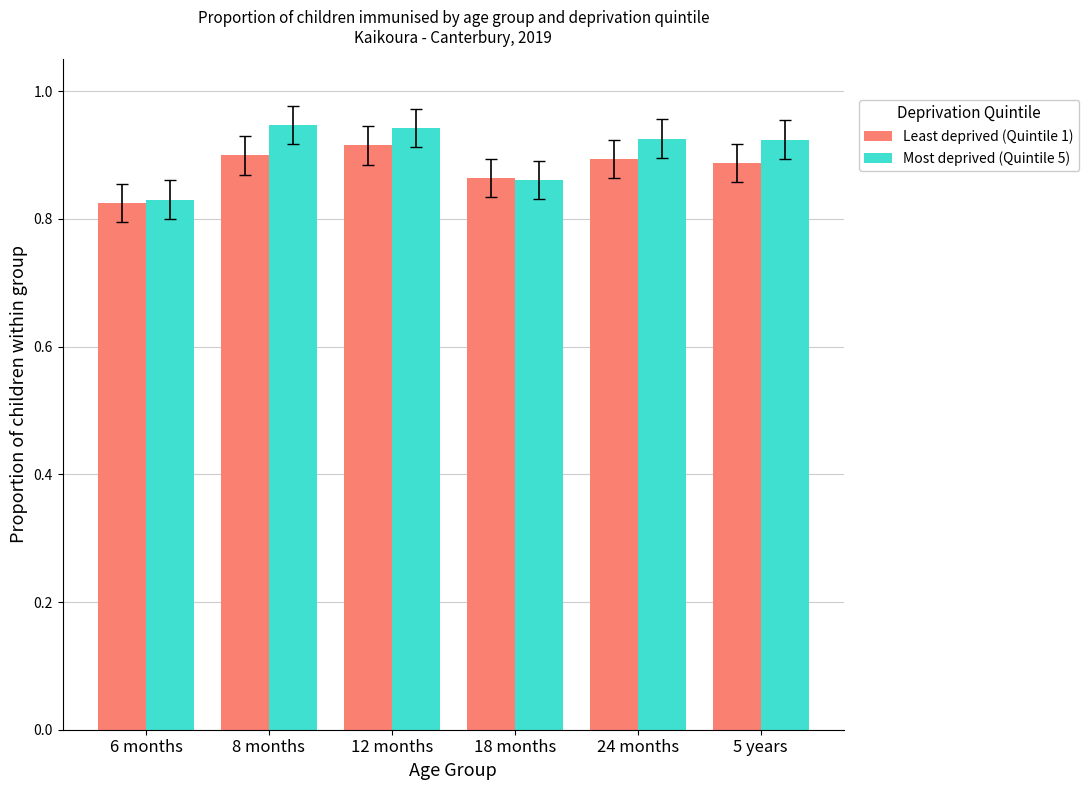

The Most deprived (Quintile 5) series shows 0.9 at 5 years. True or false?

True